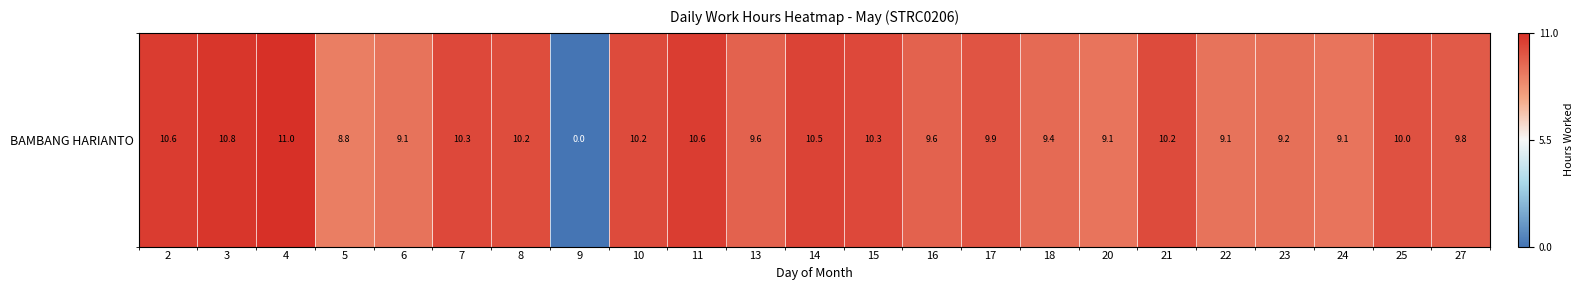

How many values are above zero?

22